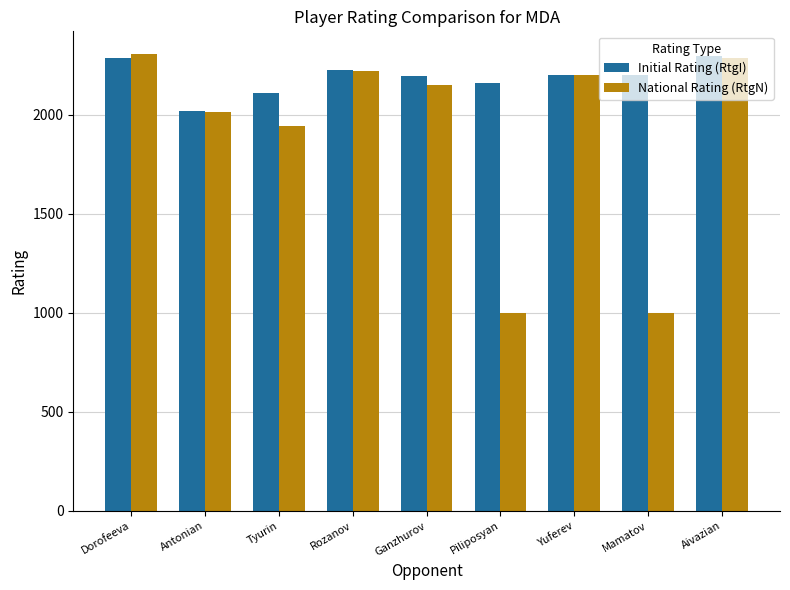

What is the minimum value shown in the chart?

1000